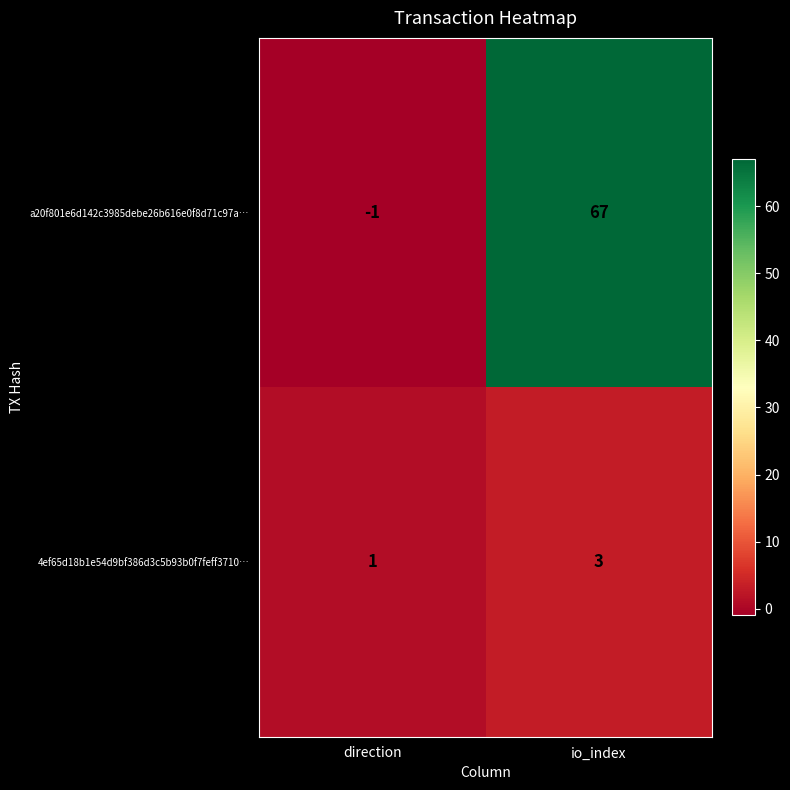

Is the value of 4ef65d18b1e54d9bf386d3c5b93b0f7feff3710… at direction greater than the value of a20f801e6d142c3985debe26b616e0f8d71c97a… at io_index?

No